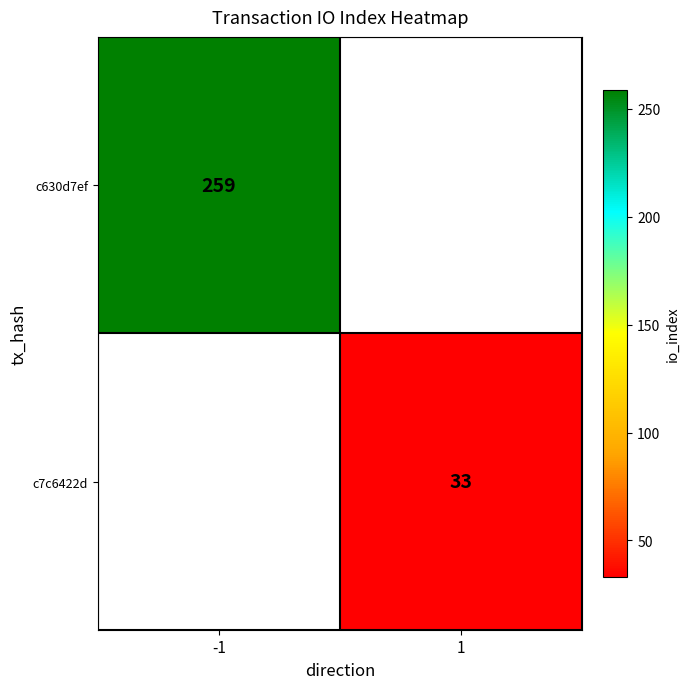

The c7c6422d series shows 14 at 1. True or false?

False